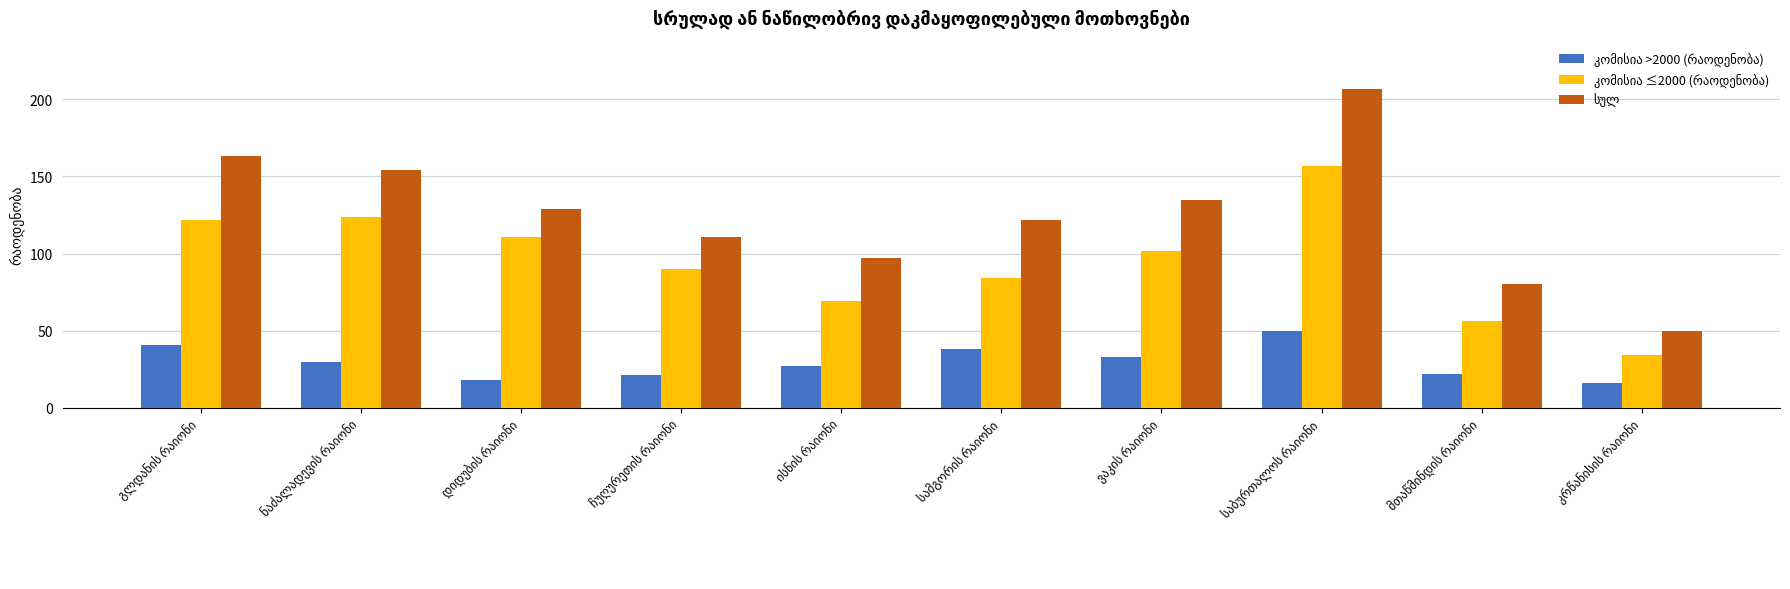

How many bars are there in total?

30